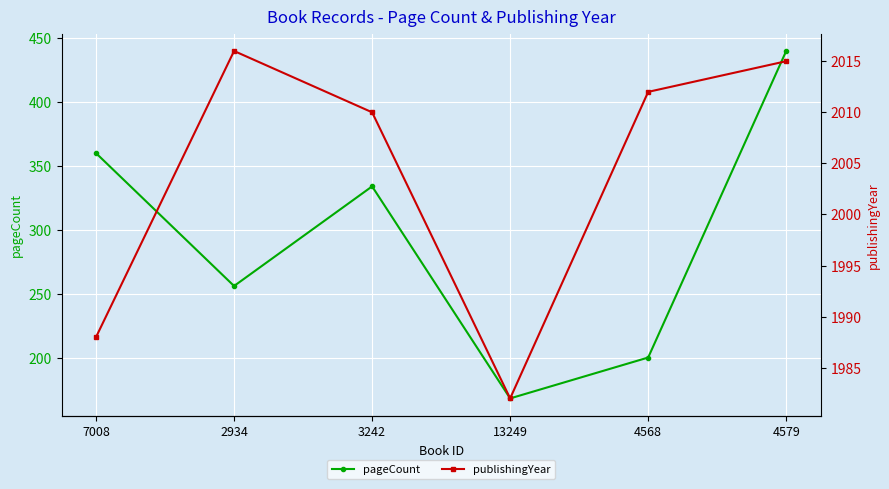

Which label corresponds to the smallest value in the chart?

13249